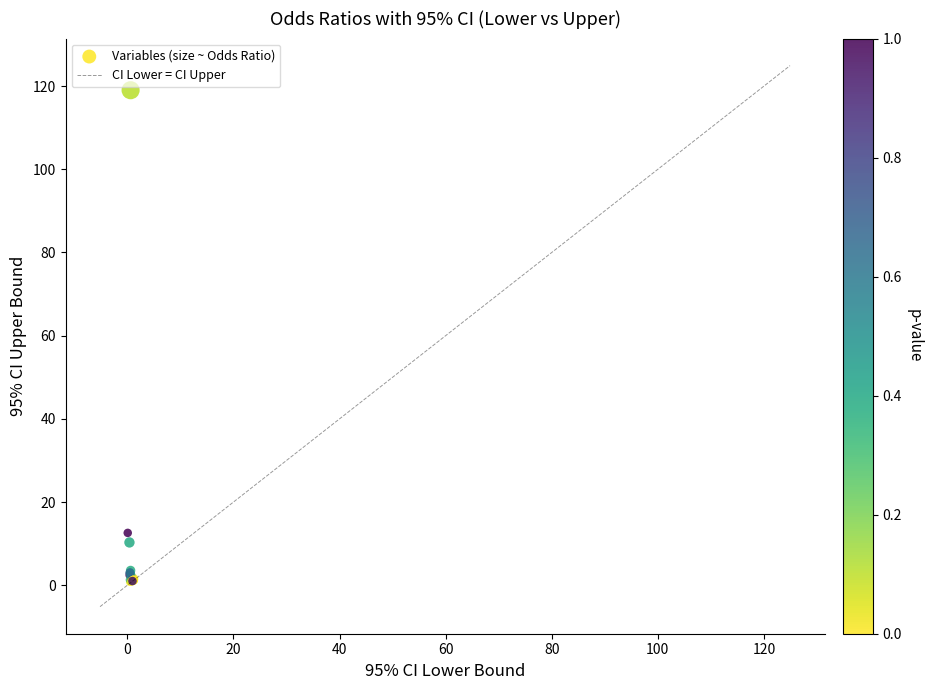

What Y value in the scatter plot is closest to 59?

12.6